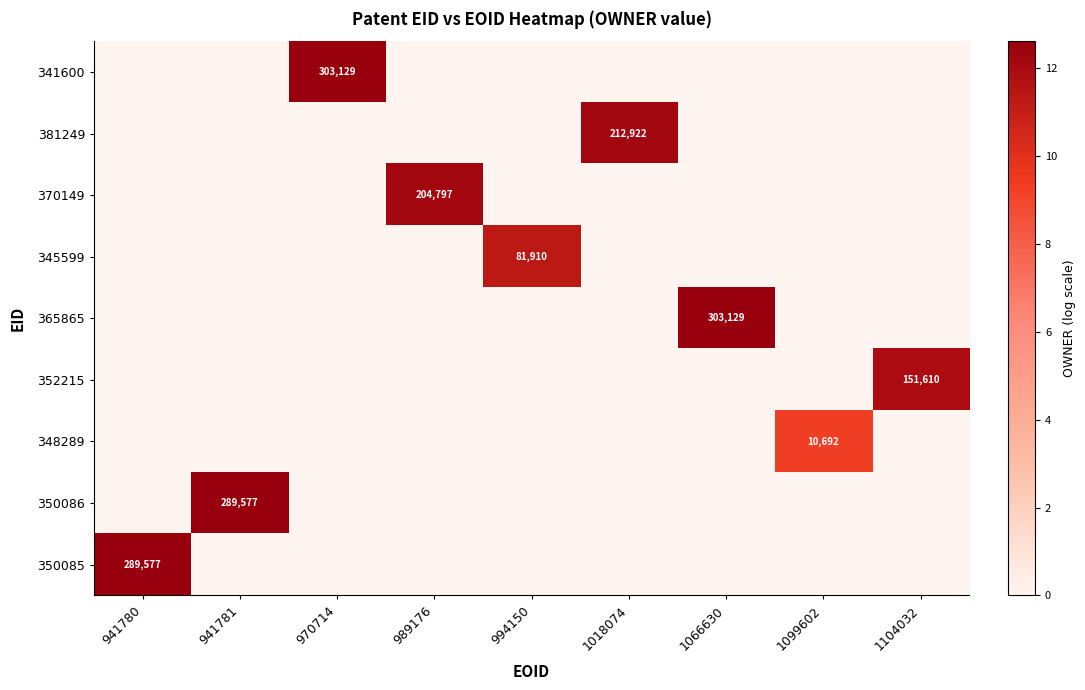

What is the difference between the highest and lowest values at 1099602?

9.3